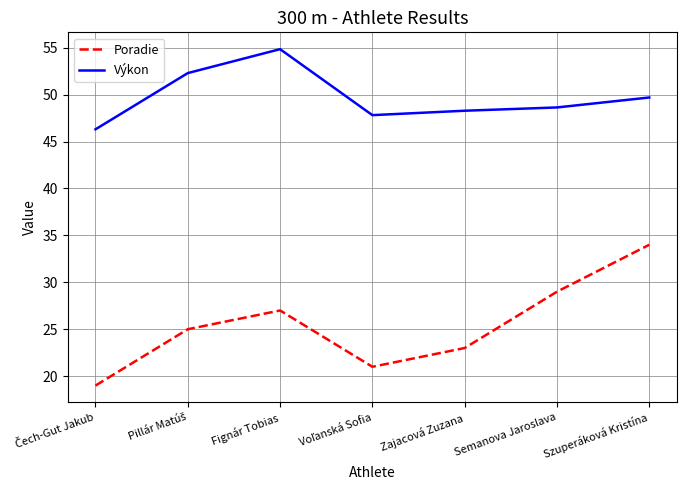

What is the minimum value for Poradie?

19.0